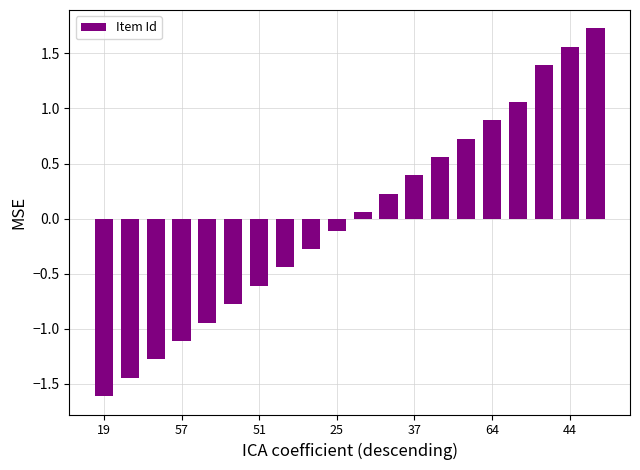

What is the difference between the maximum and minimum values?

3.3